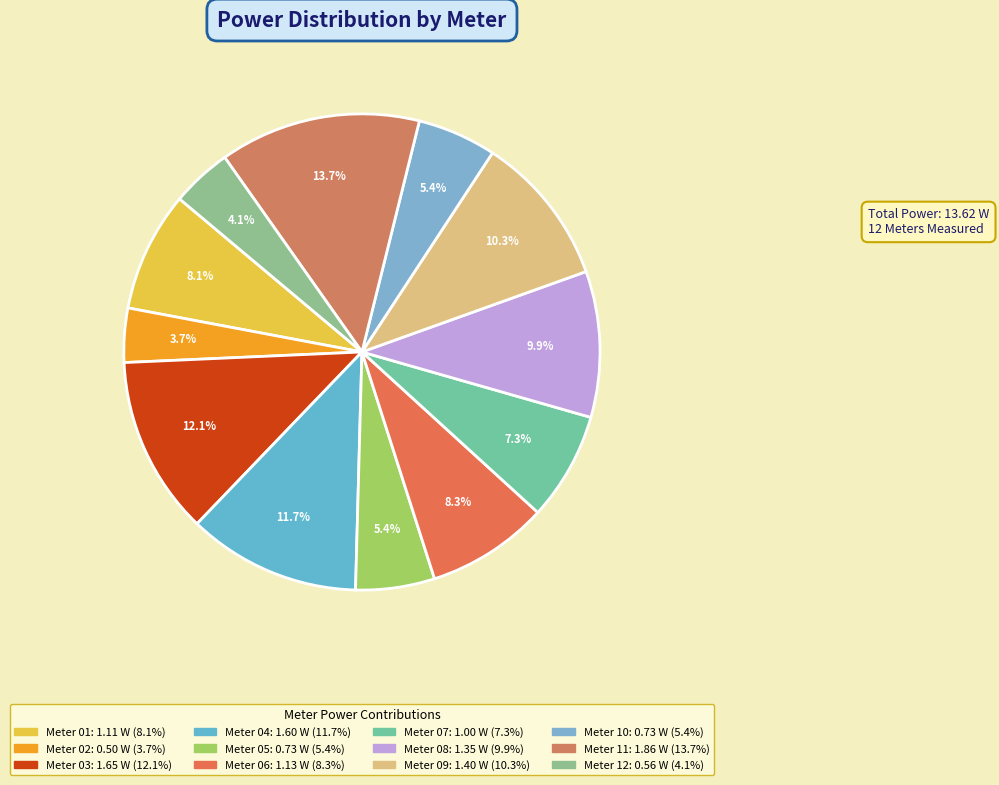

Count the number of slices in the pie.

12